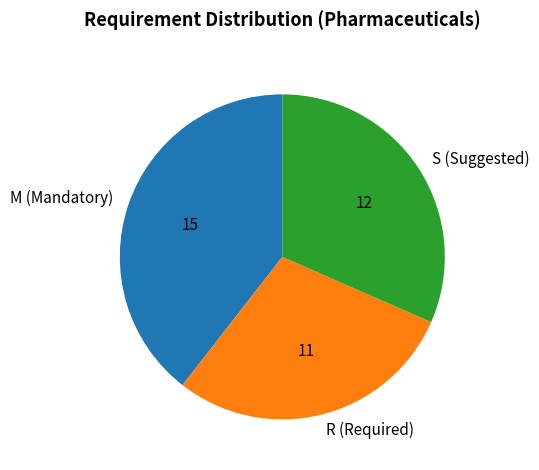

How many slices are in this pie chart?

3